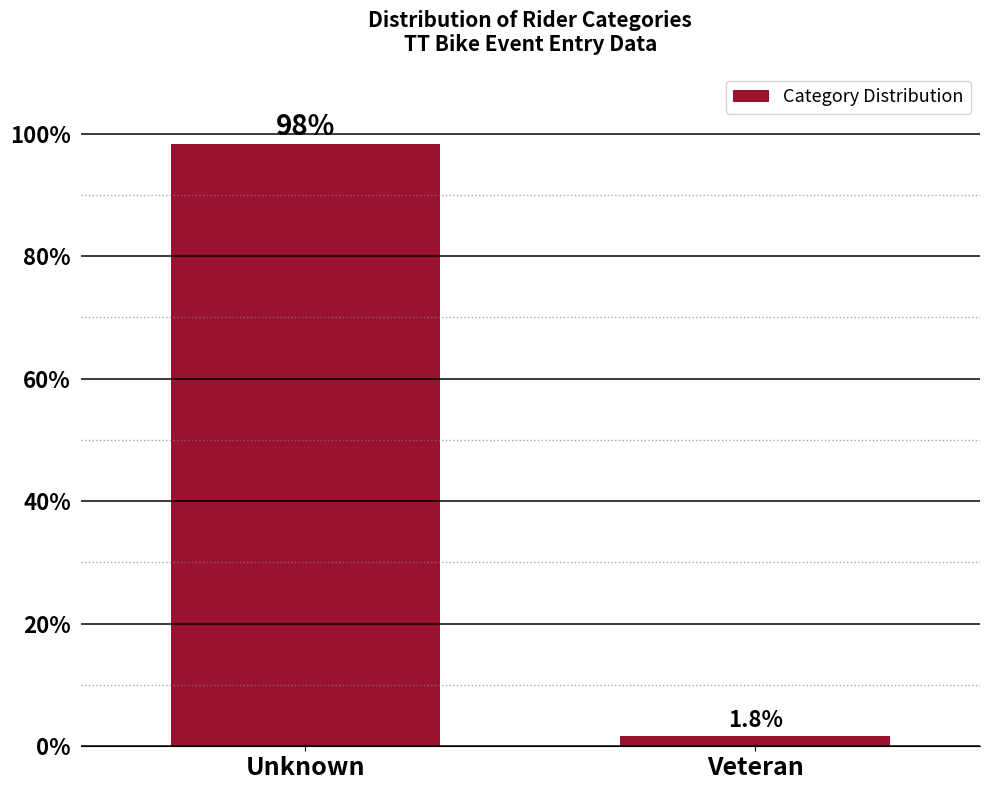

Reading left to right, what are all the values shown in this chart?

Unknown=98.2	Veteran=1.8